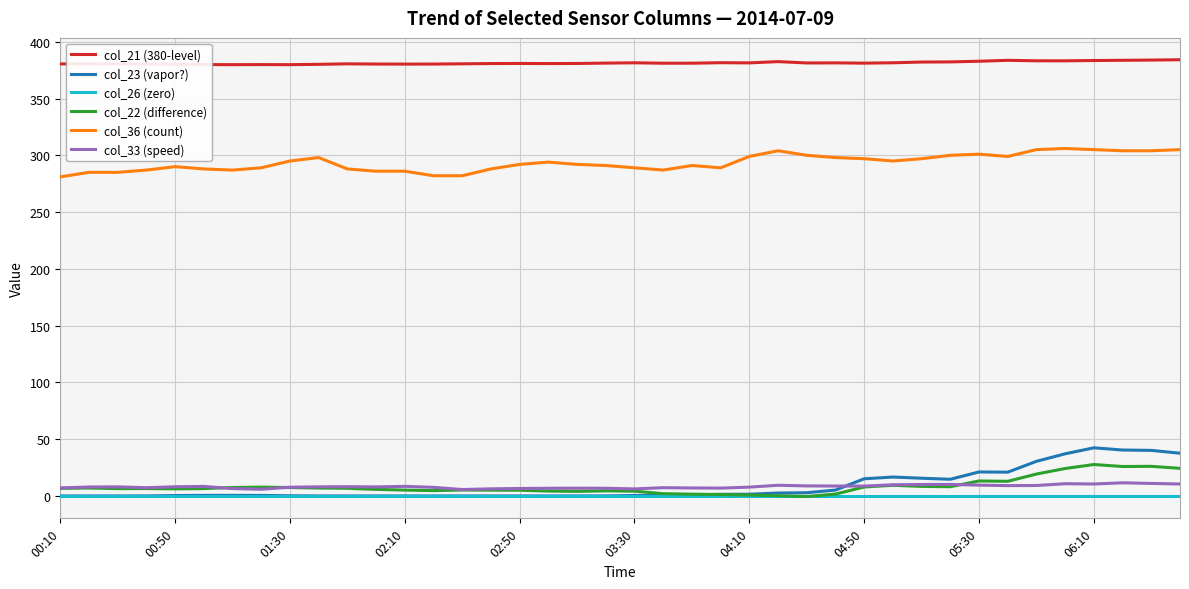

True or false: col_36 (count) and col_21 (380-level) intersect in this chart.

False